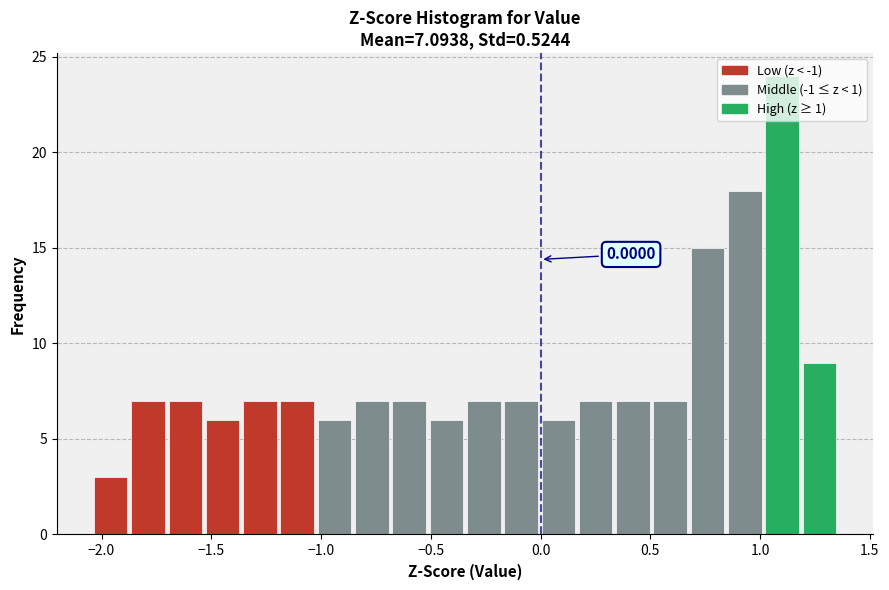

Around what value on the x-axis is the tallest bar? Give the approximate position of its centre, as read against the axis.

1.10